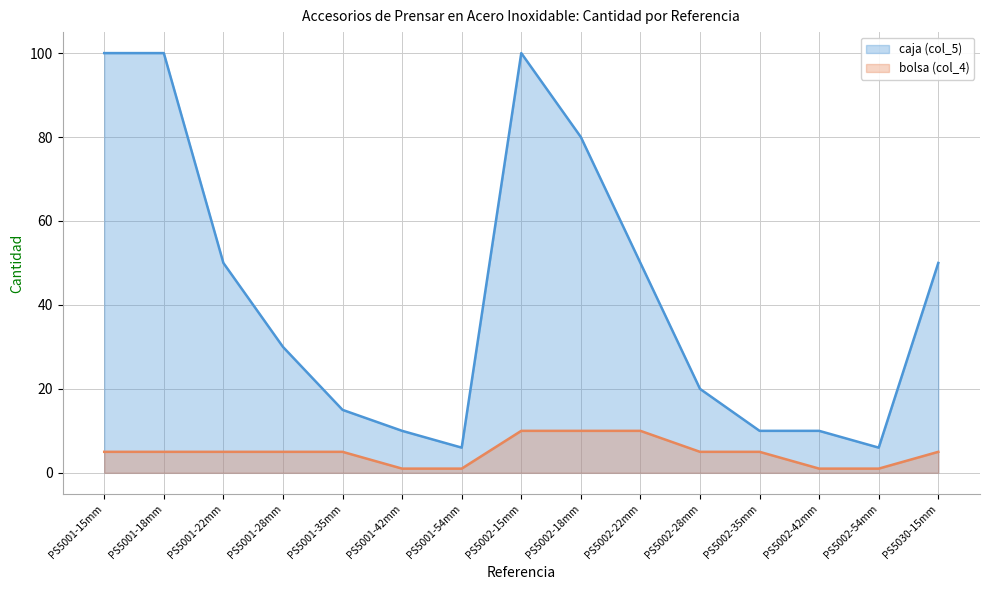

What is the sum of the bolsa (col_4) values at PS5002-18mm and PS5002-35mm?

15